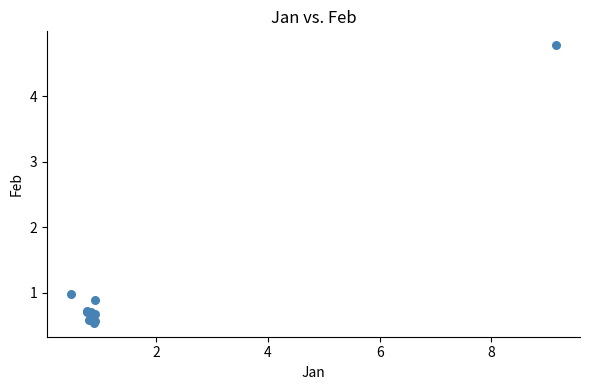

What Y value in the scatter plot is closest to 2?

1.0